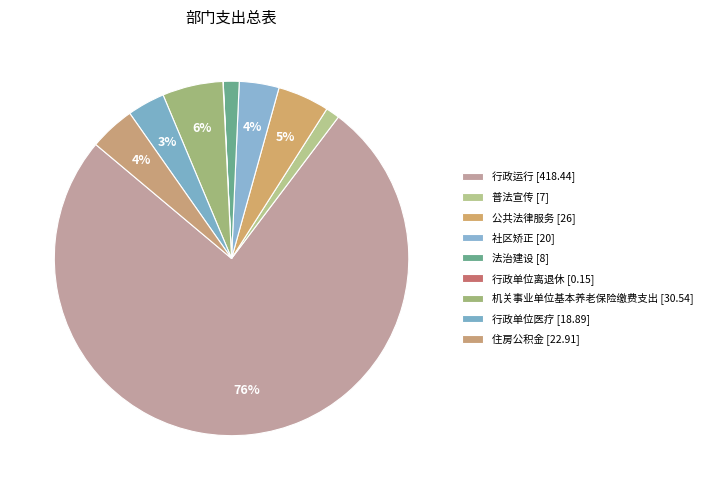

To the nearest percent, what portion does 行政单位医疗 represent?

3%